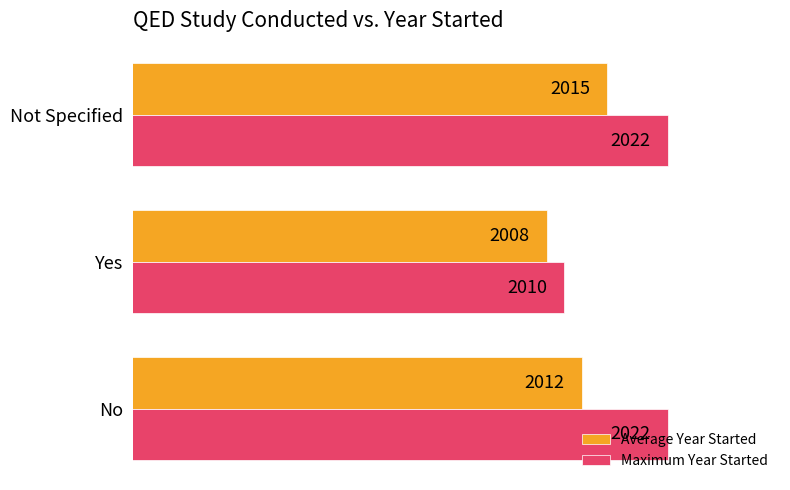

Between No and Yes, which series saw the biggest shift?

Maximum Year Started